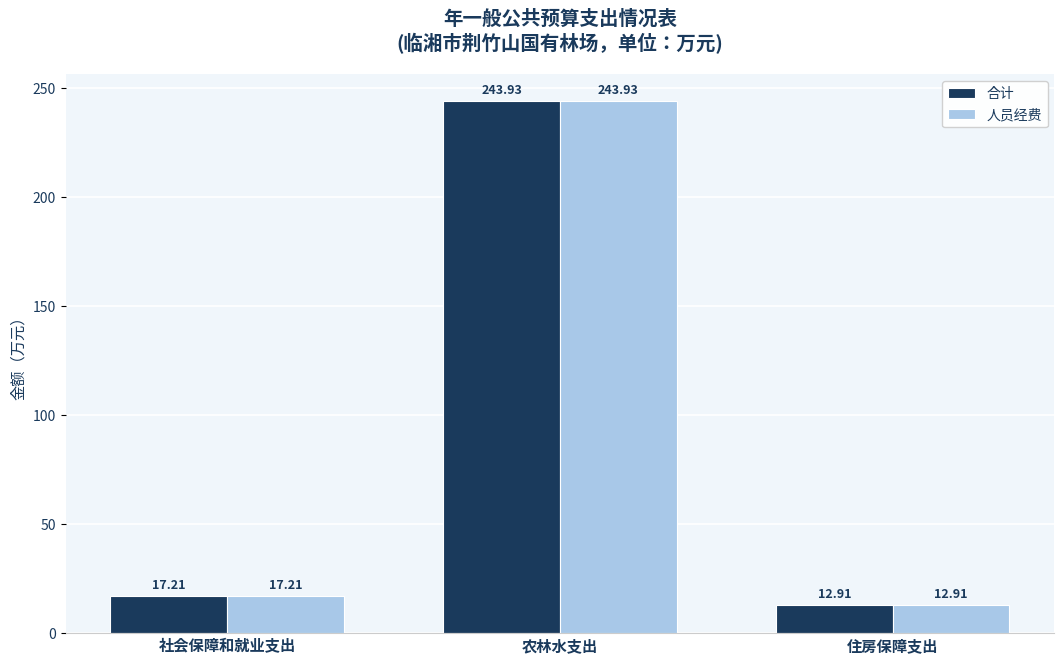

Which label corresponds to the largest value in the chart?

农林水支出